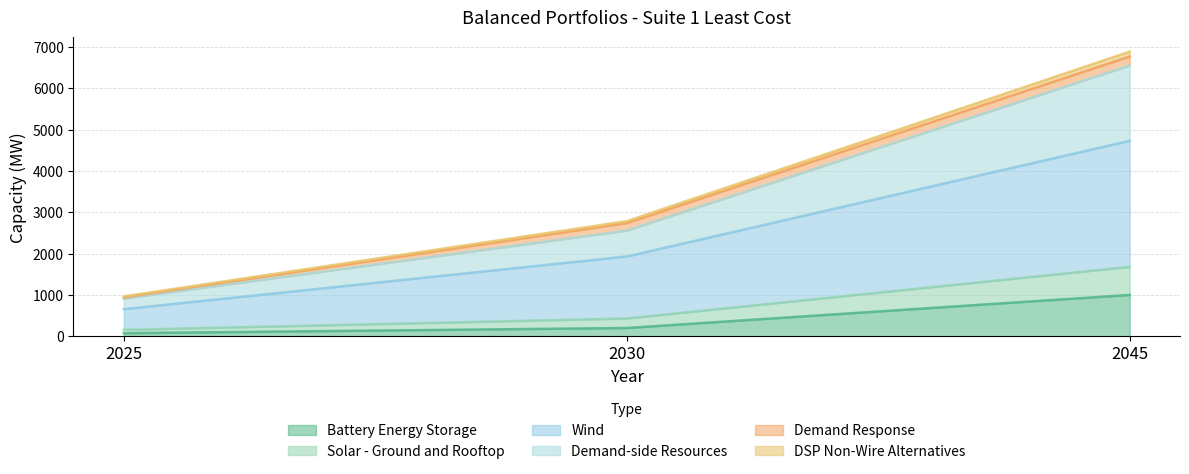

The Battery Energy Storage series shows 1000.0 at 2045. True or false?

True